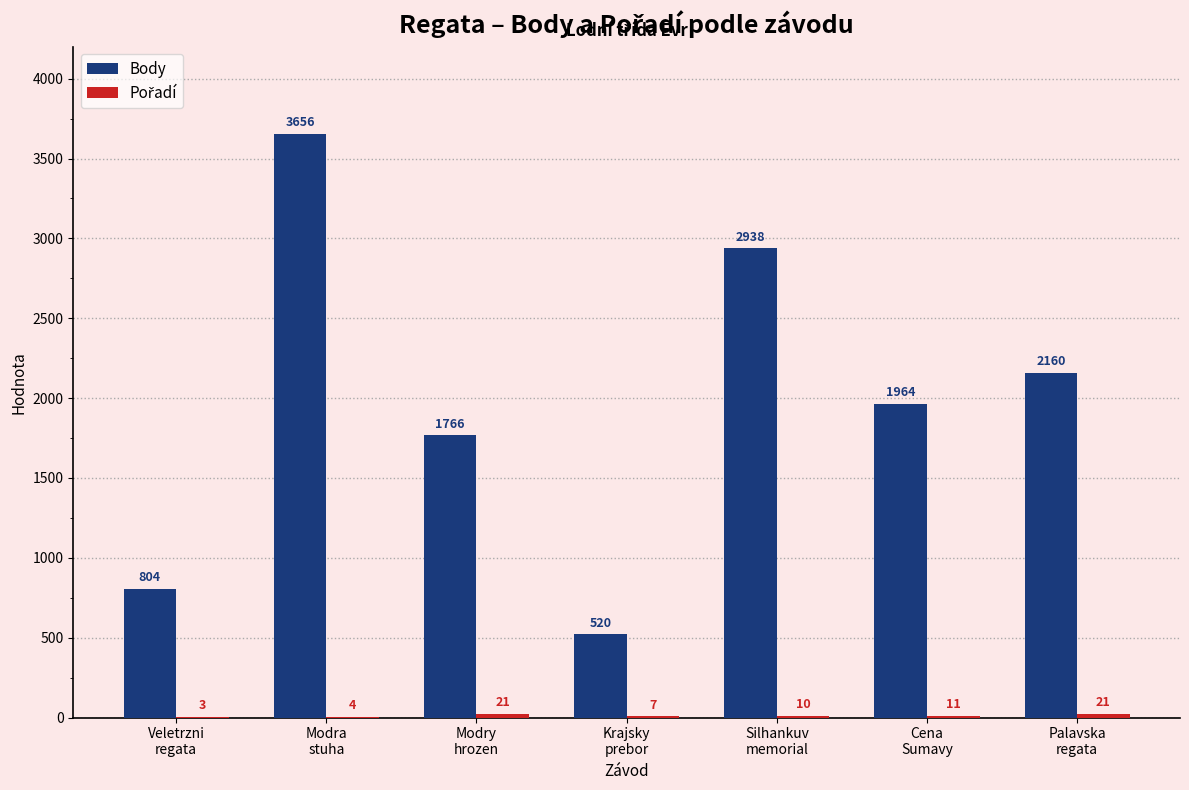

How many groups of bars are there?

7